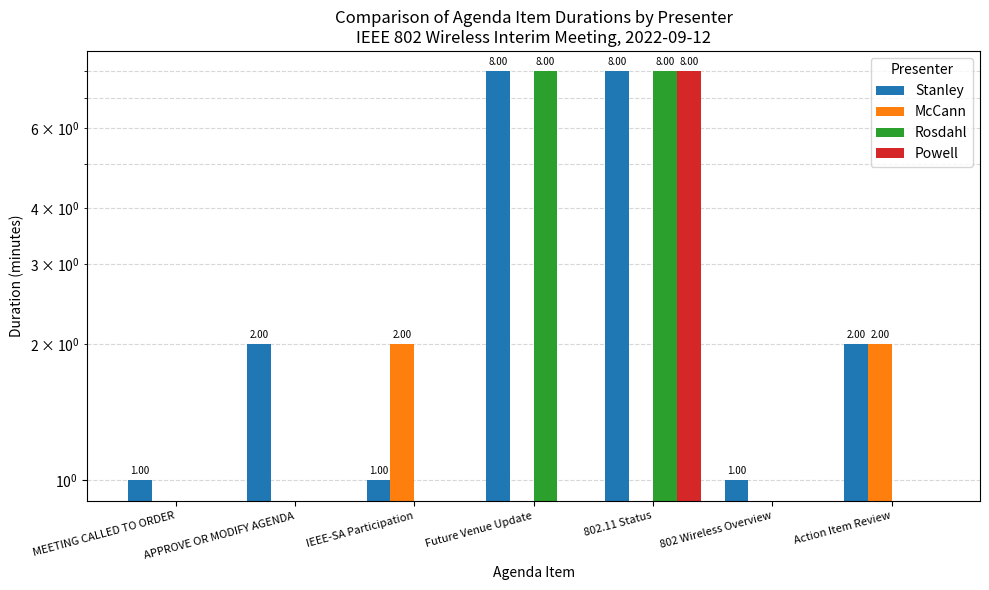

At IEEE-SA Participation, list the series in order from smallest to largest.

Rosdahl, Powell, Stanley, McCann